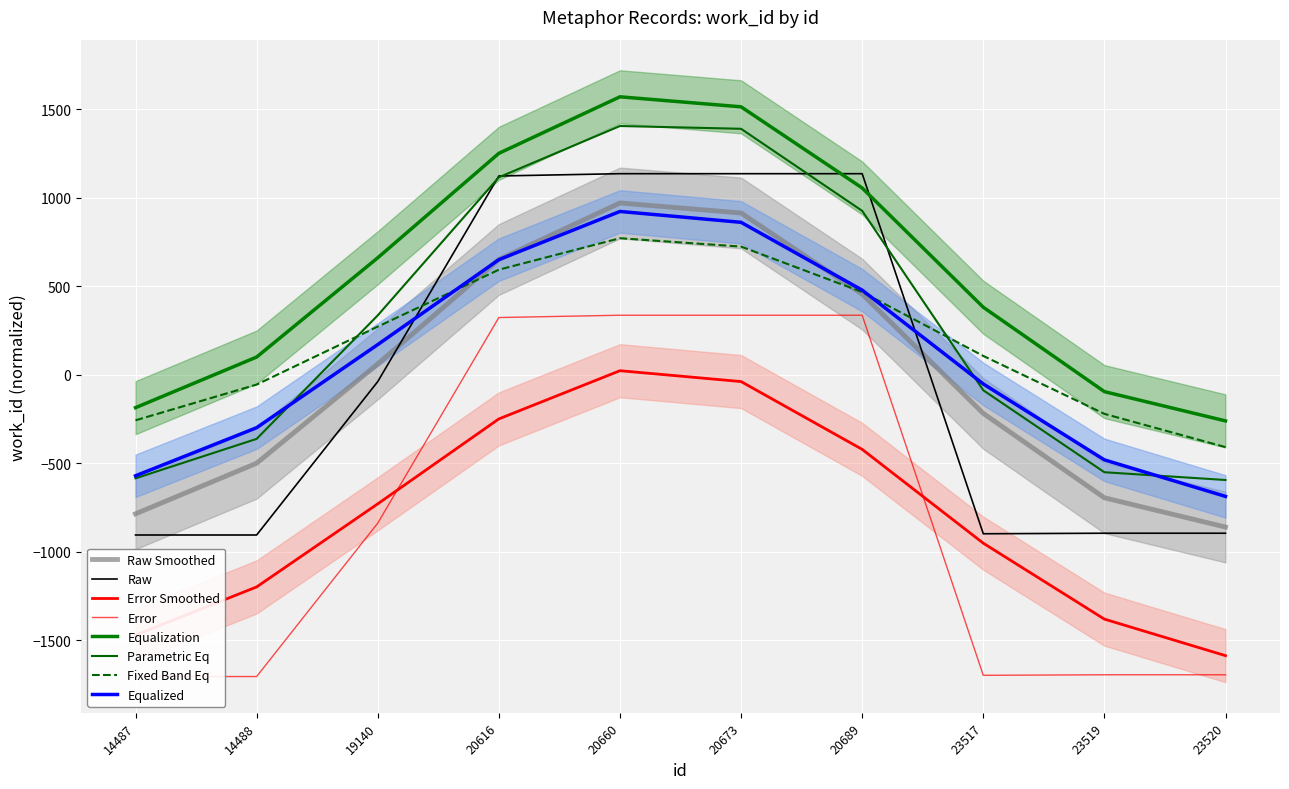

The value at 23520 is -894.9. True or false?

True